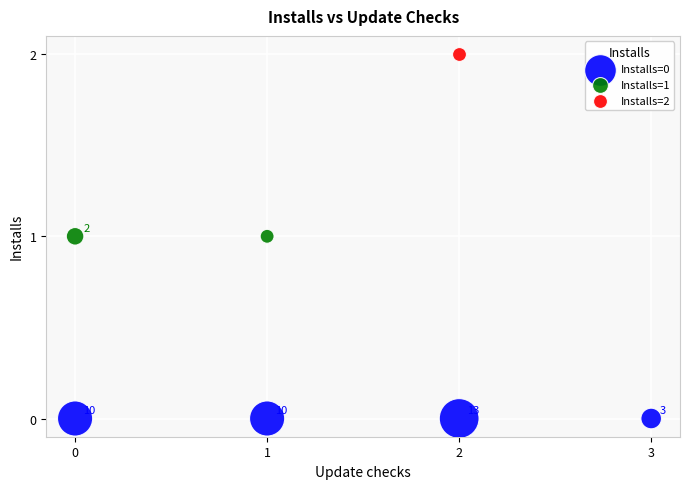

What are all the series names shown in the legend?

Installs=0, Installs=1, Installs=2